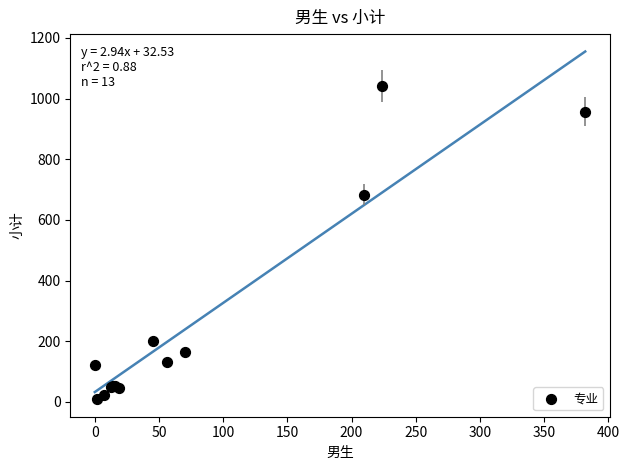

What Y value in the scatter plot is closest to 525?

683